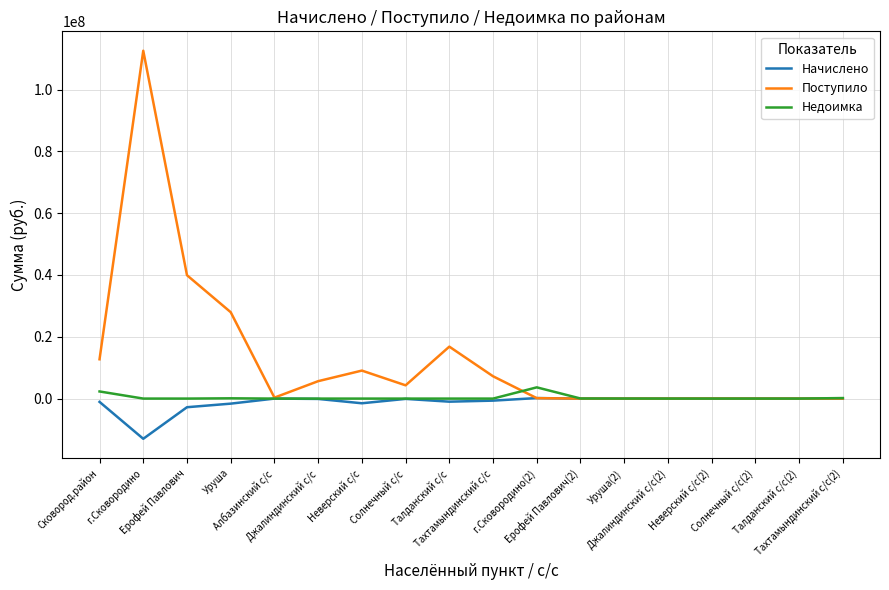

Which series has the largest total across all categories?

Поступило